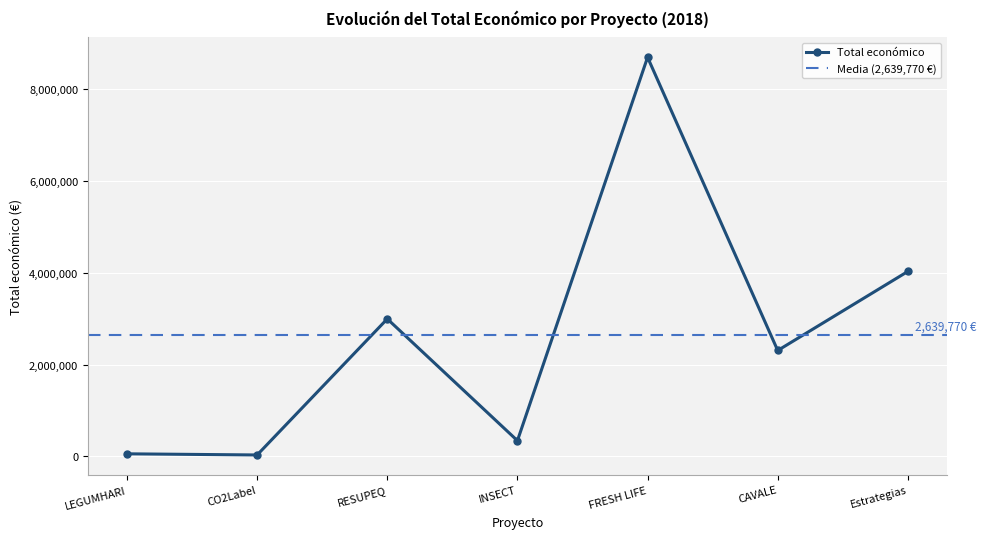

What is the label of the 5th point from the right?

RESUPEQ